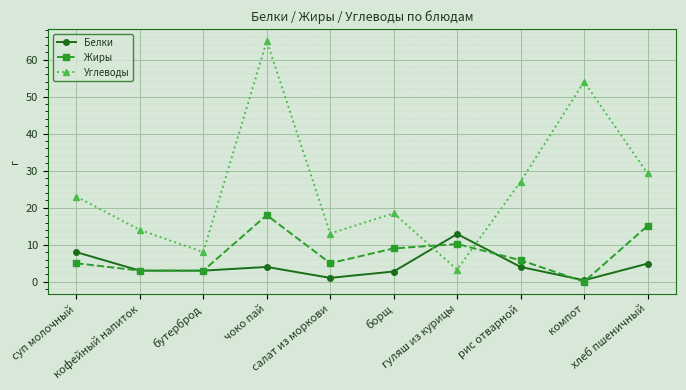

What is the greatest value displayed?

65.0